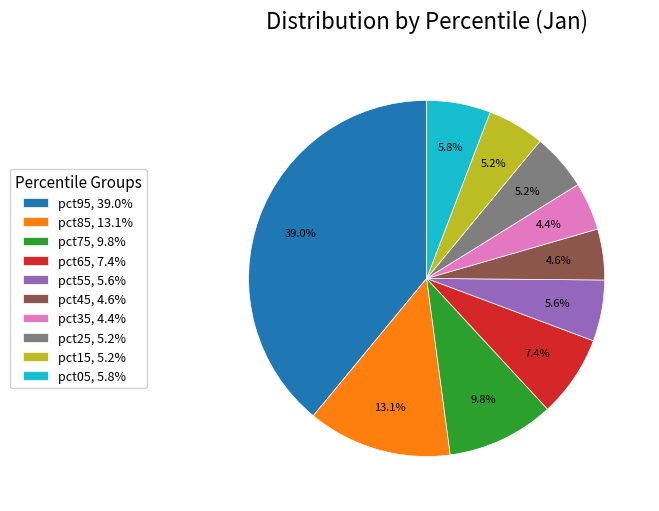

Between pct95 and pct35, which is larger?

pct95